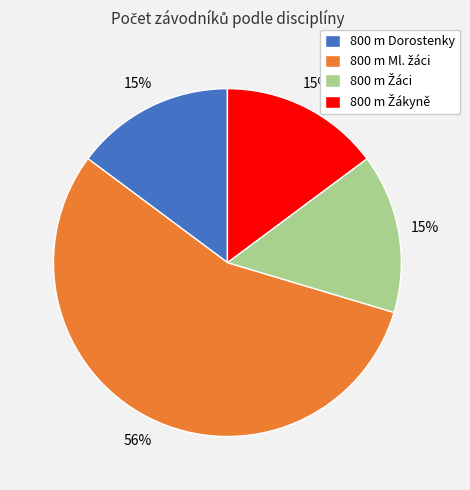

To the nearest percent, what portion does 800 m Dorostenky represent?

15%